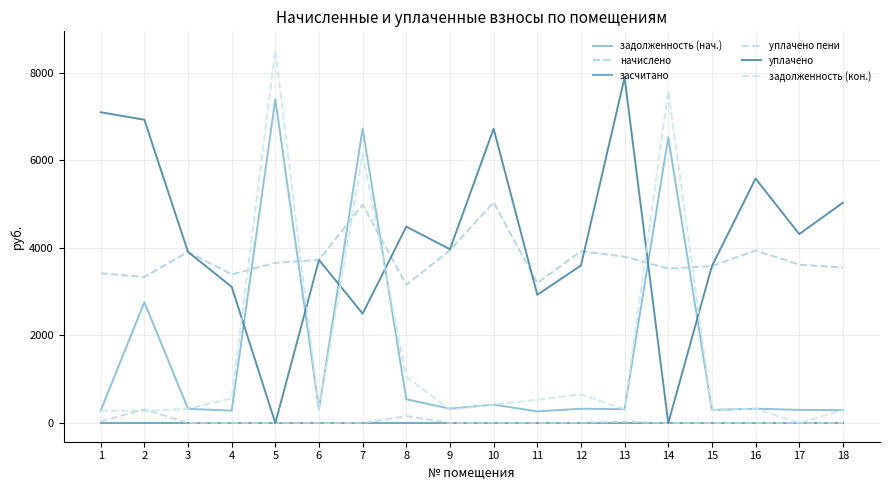

Reading right to left, what are all the values shown in this chart?

задолженность (нач.): 18=296.0	17=301.5	16=328.4	15=298.8	14=6526.0	13=316.7	12=327.1	11=266.3	10=420.2	9=329.3	8=542.5	7=6724.4	6=310.5	5=7399.1	4=282.9	3=325.7	2=2761.1	1=285.0
начислено: 18=3552.1	17=3618.4	16=3941.3	15=3585.2	14=3527.3	13=3800.5	12=3924.7	11=3196.1	10=5042.5	9=3949.6	8=3154.7	7=4984.6	6=3726.0	5=3659.8	4=3394.8	3=3908.2	2=3336.8	1=3419.6
засчитано: 18=0.0	17=0.0	16=0.0	15=0.0	14=0.0	13=0.0	12=0.0	11=0.0	10=0.0	9=0.0	8=0.0	7=0.0	6=0.0	5=0.0	4=0.0	3=0.0	2=0.0	1=0.0
уплачено пени: 18=1.9	17=3.5	16=2.2	15=0.9	14=0.0	13=30.8	12=7.4	11=1.7	10=7.7	9=2.2	8=160.2	7=0.0	6=0.0	5=0.0	4=2.6	3=2.6	2=314.8	1=35.8
уплачено: 18=5032.2	17=4316.8	16=5583.5	15=3585.2	14=0.0	13=7890.2	12=3597.7	11=2929.7	10=6723.4	9=3970.4	8=4485.8	7=2500.0	6=3726.0	5=0.0	4=3111.9	3=3908.2	2=6927.6	1=7099.5
задолженность (кон.): 18=296.0	17=0.0	16=328.4	15=298.8	14=7589.9	13=316.7	12=654.1	11=532.7	10=421.1	9=308.3	8=1055.1	7=6131.3	6=310.5	5=8520.8	4=565.8	3=325.7	2=278.1	1=285.0